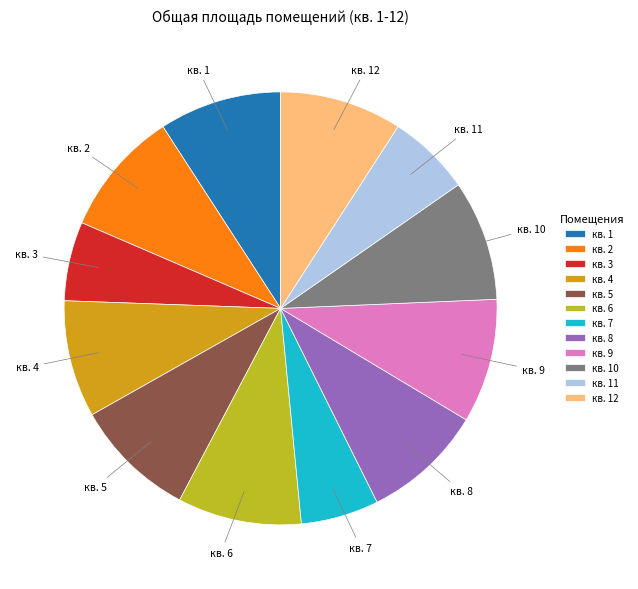

True or false: кв. 5 accounts for 9% of the total.

True